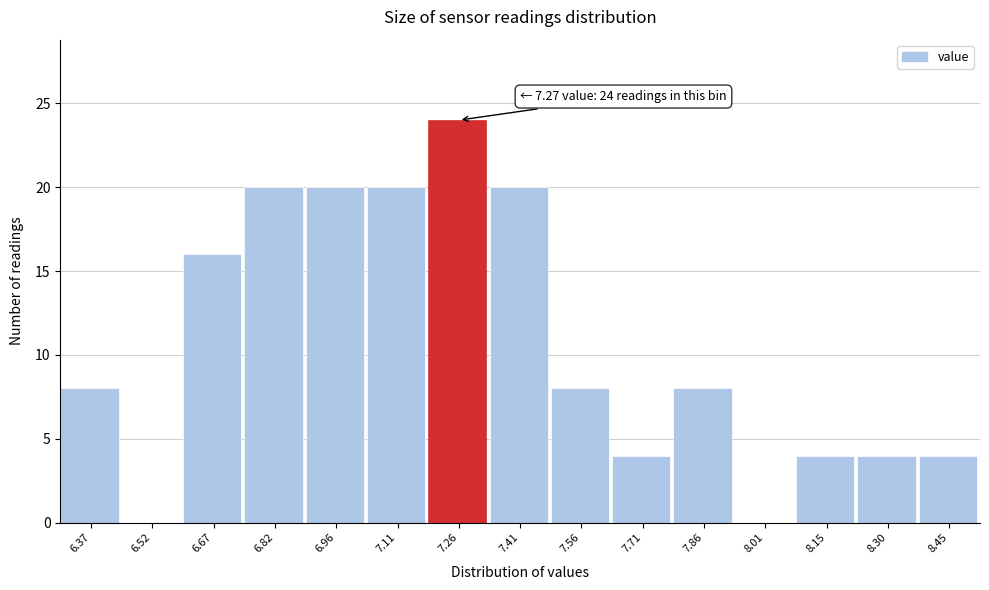

Reading right to left, list all the values displayed in this chart.

8.45=4	8.30=4	8.15=4	8.01=0	7.86=8	7.71=4	7.56=8	7.41=20	7.26=24	7.11=20	6.96=20	6.82=20	6.67=16	6.52=0	6.37=8